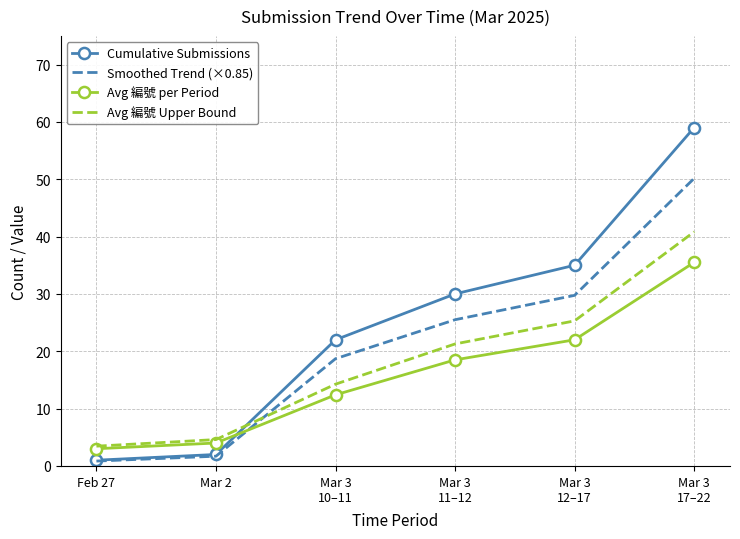

Rank the series by their average value, from lowest to highest.

Avg 編號 per Period, Avg 編號 Upper Bound, Smoothed Trend (×0.85), Cumulative Submissions